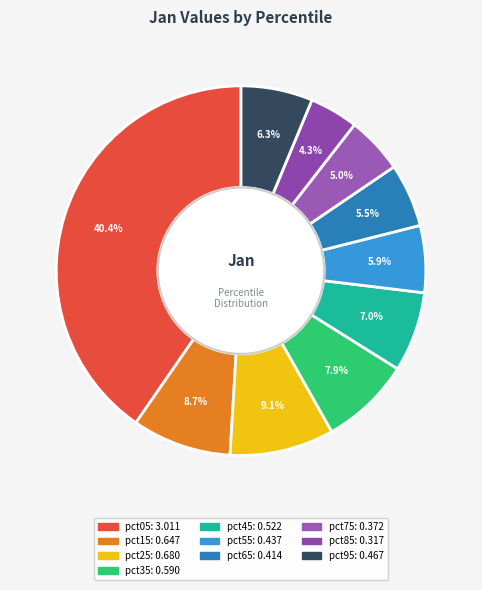

To the nearest percent, what portion does pct55 represent?

6%